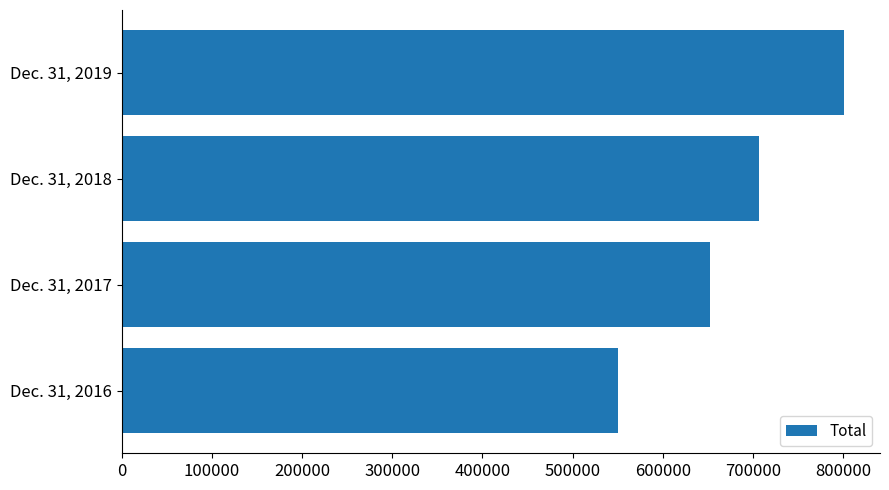

What is the sum of all values?

2709941